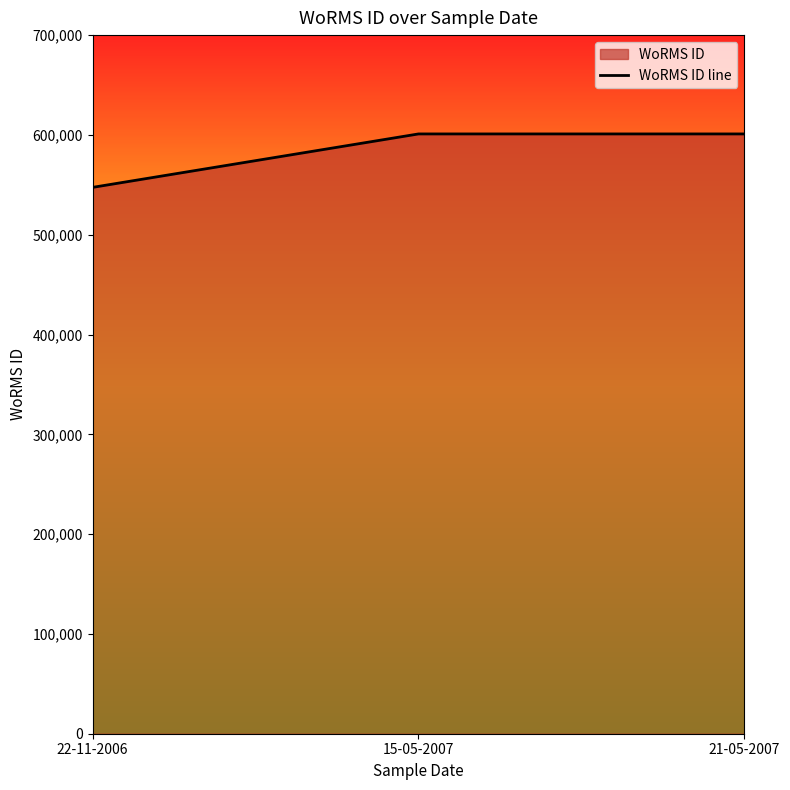

Approximately how many times larger is the value at 15-05-2007 compared to 21-05-2007?

1.0